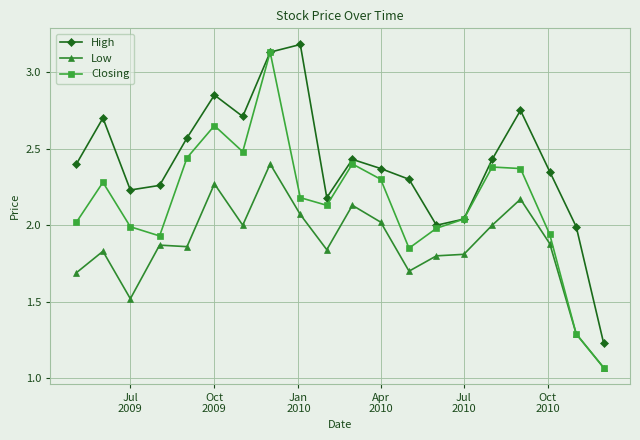

In Closing, how many points are lower than both neighbors (excluding endpoints)?

4